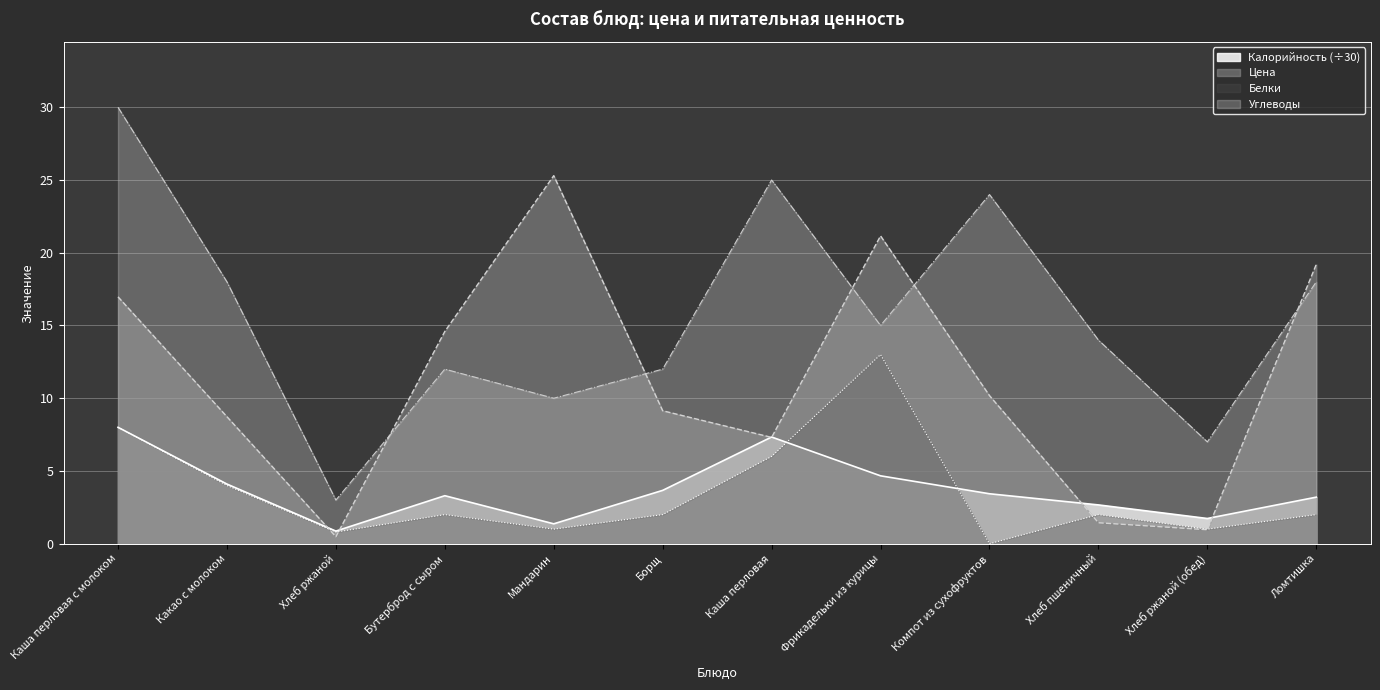

Rank the series at Каша перловая from highest to lowest value.

Углеводы, Калорийность, Цена, Белки